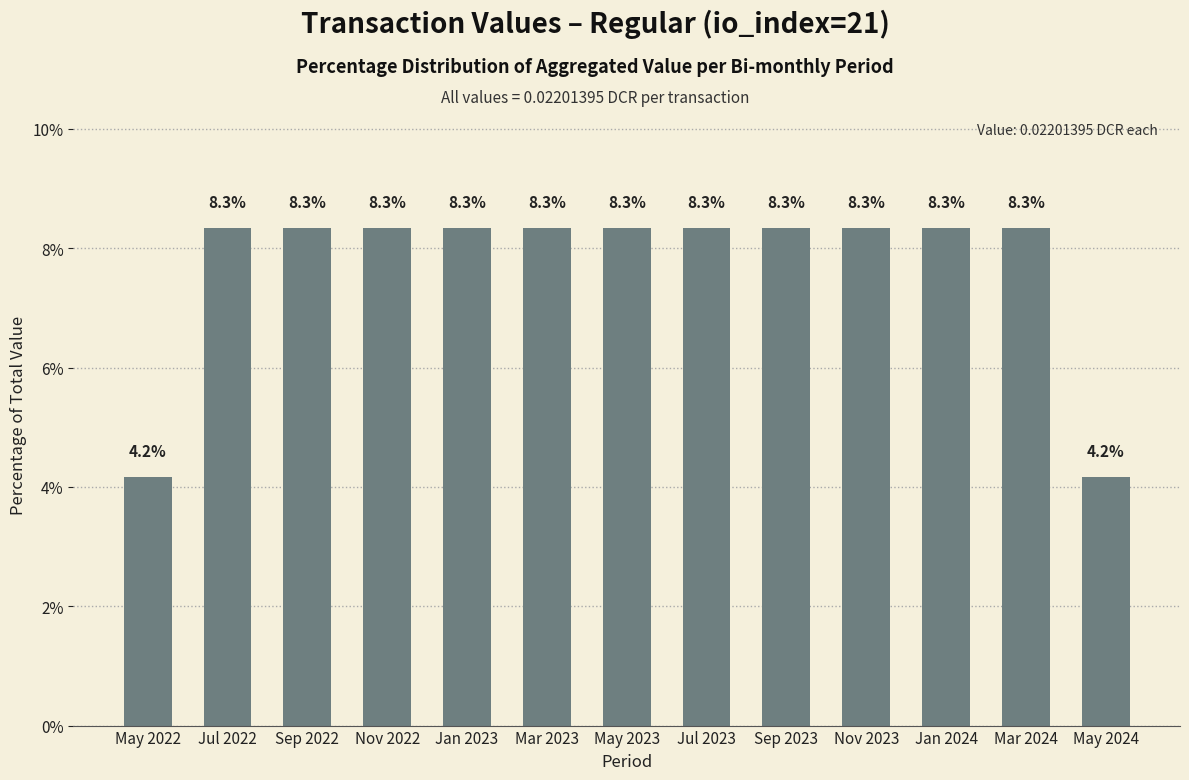

What position from the left is Nov 2022?

4